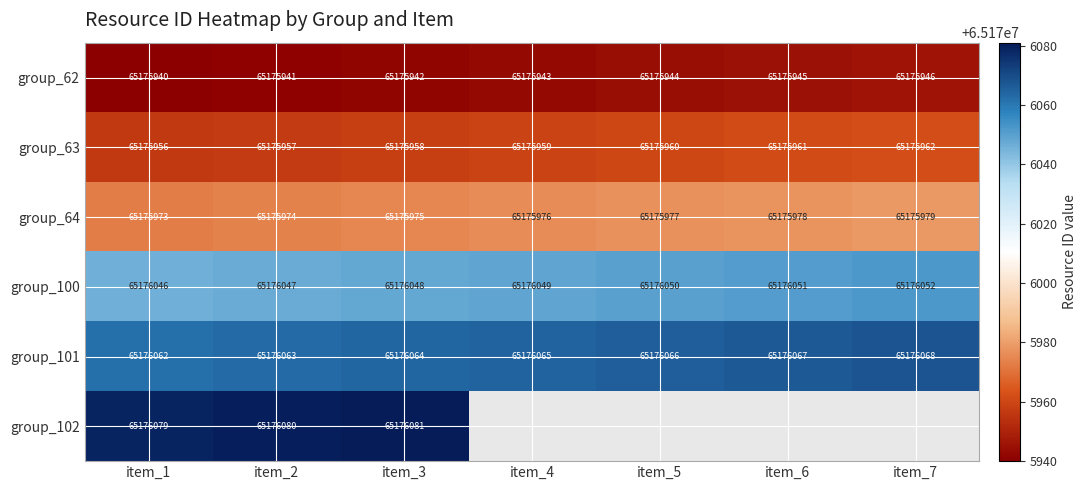

How many values in the group_62 series are below 65175943?

3